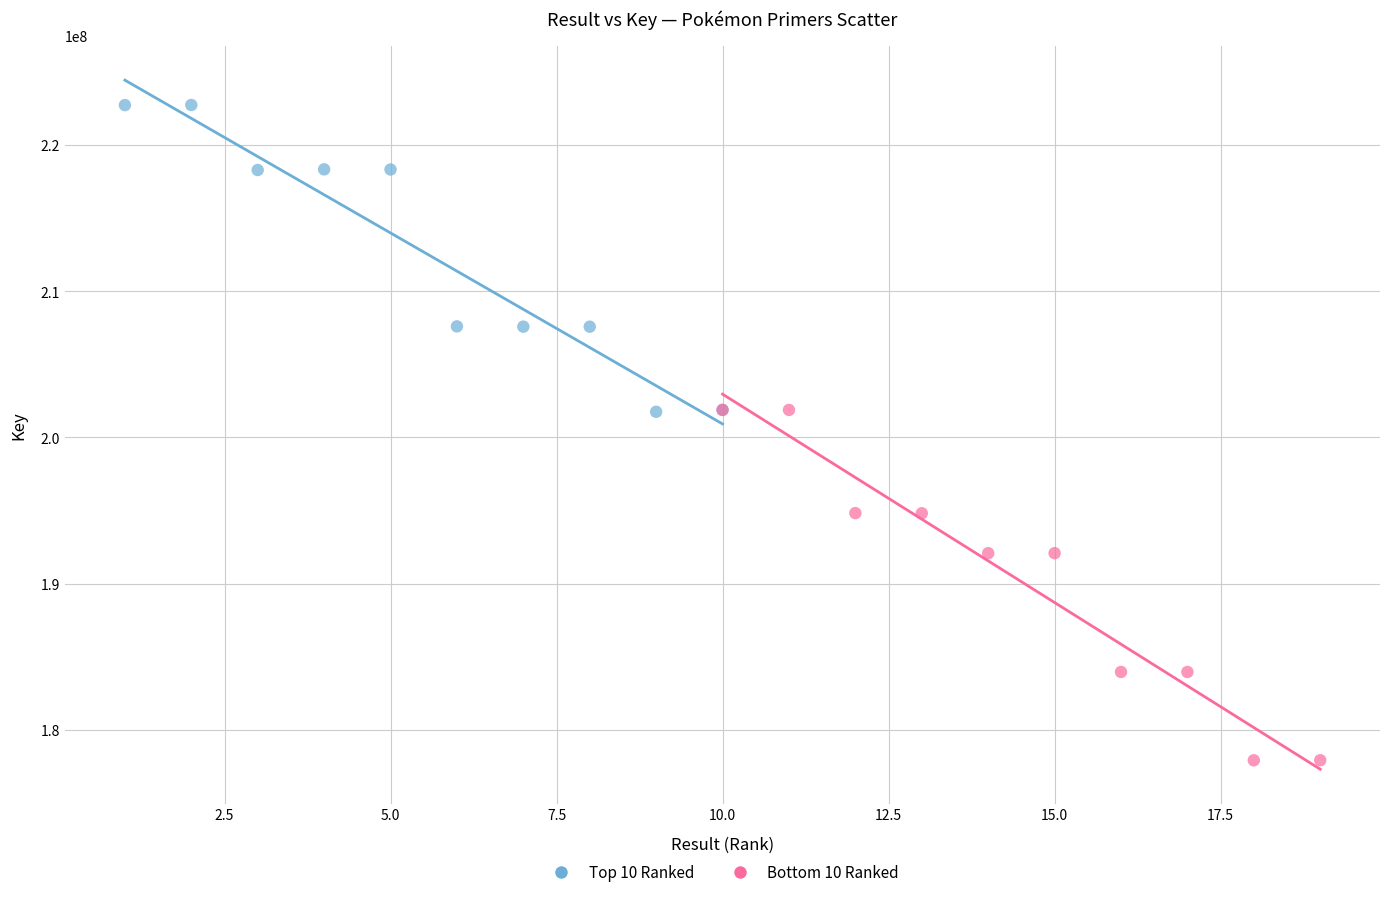

Which series reaches the minimum Y coordinate?

Bottom 10 Ranked